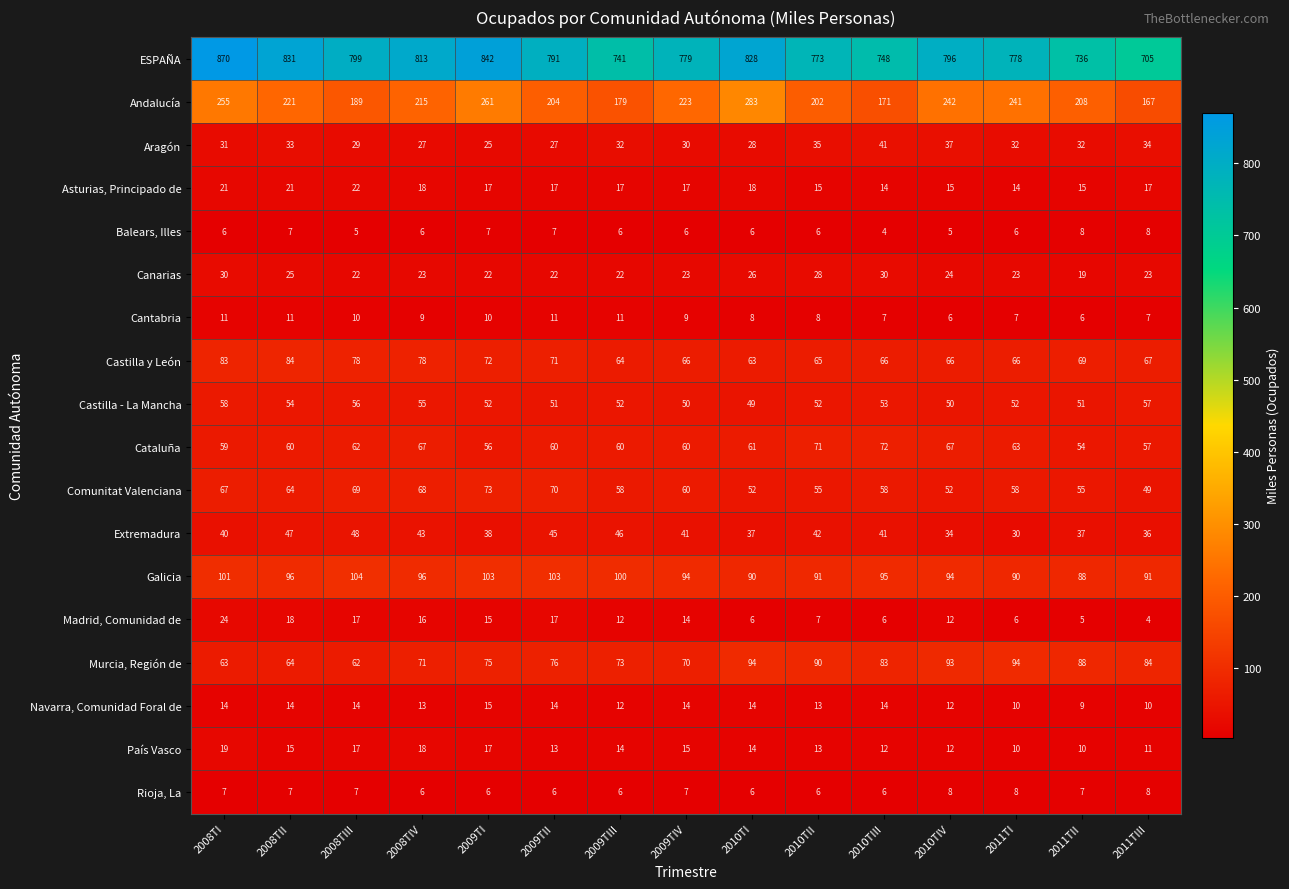

What is the maximum value shown in the chart?

870